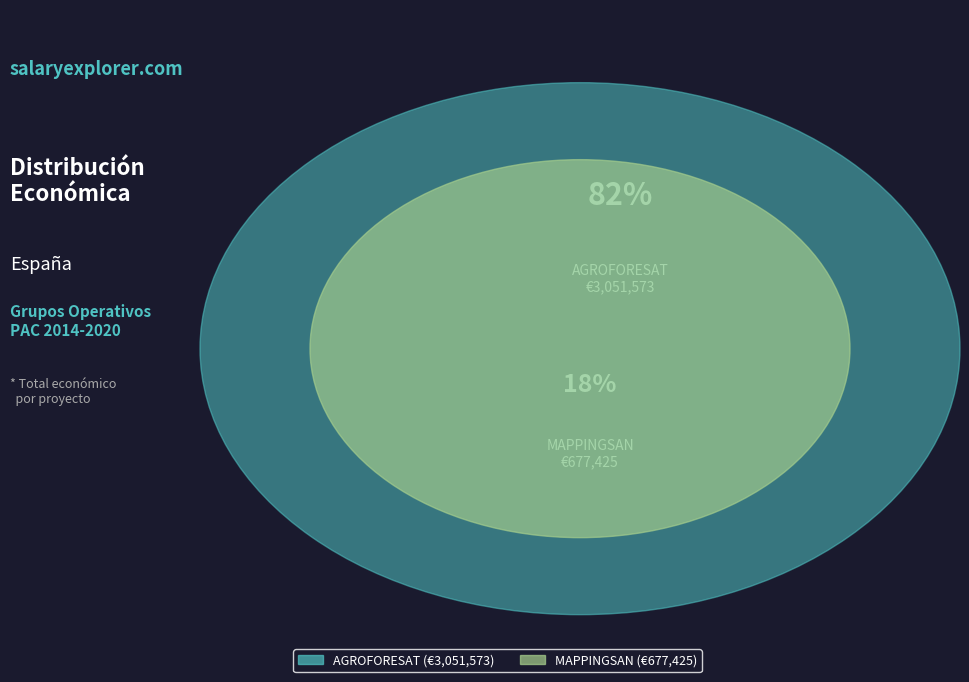

Rank the categories by value from lowest to highest.

Grupo Operativo MAPPINGSAN, Grupo Operativo AGROFORESAT